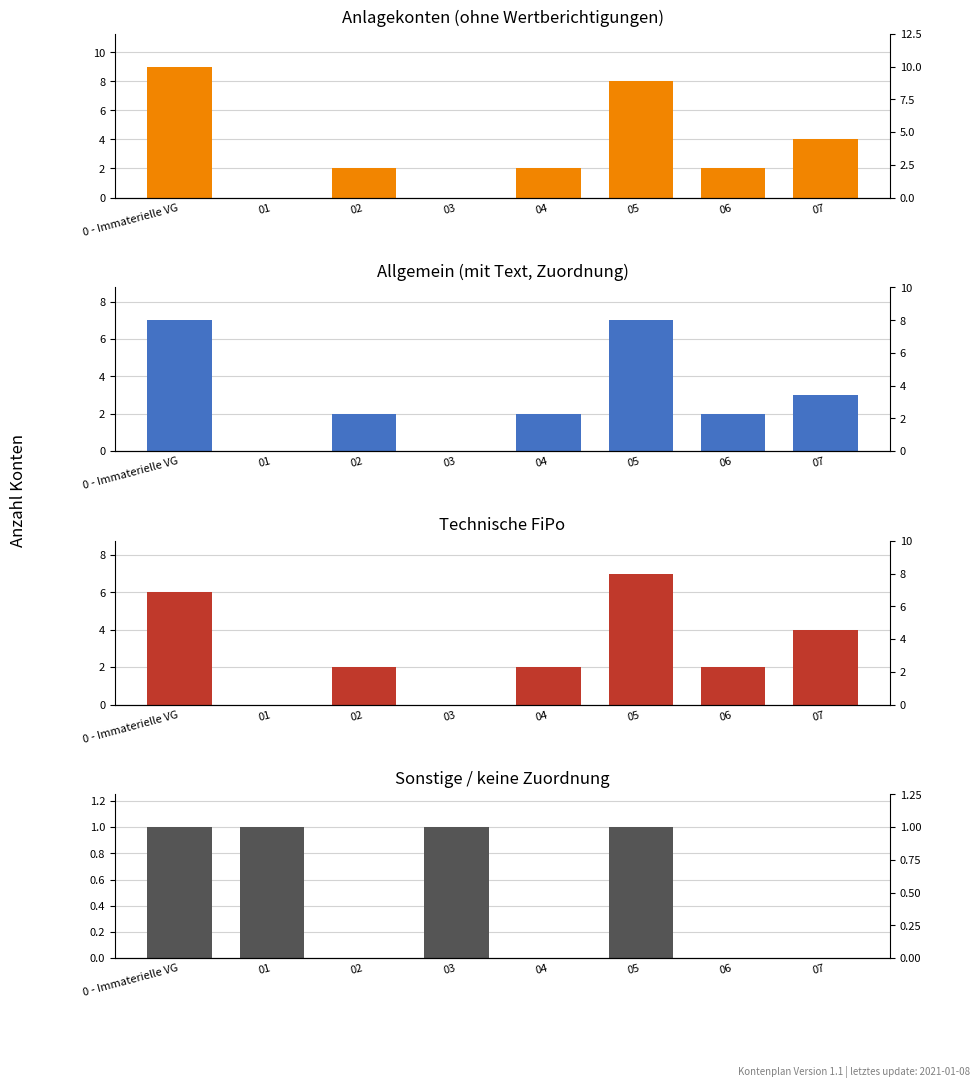

What is the label of the 8th bar from the right?

0 - Immaterielle VG